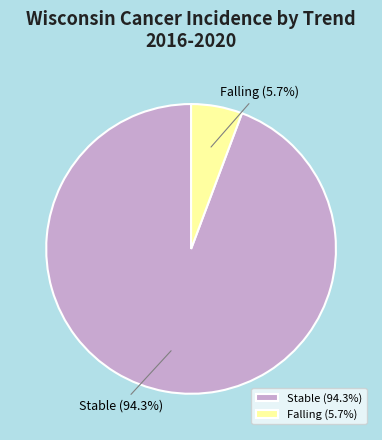

Rank the categories by value from highest to lowest.

Stable (94.3%), Falling (5.7%)